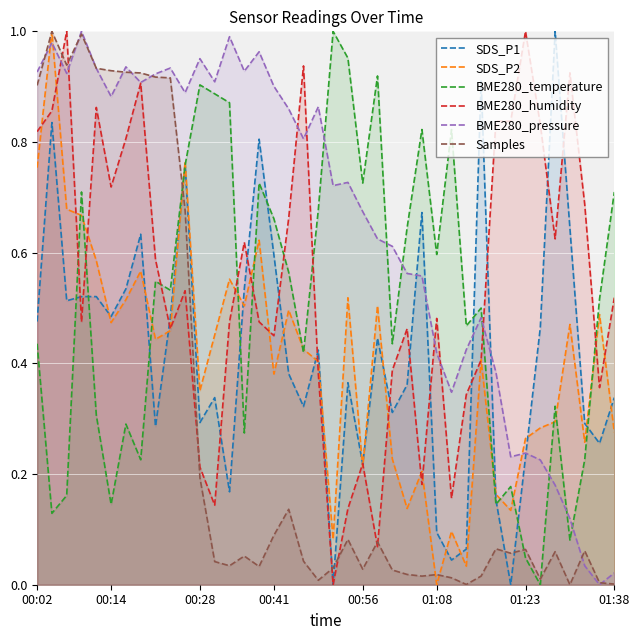

Rank the series by their maximum value, from lowest to highest.

SDS_P1, SDS_P2, BME280_temperature, BME280_humidity, BME280_pressure, Samples